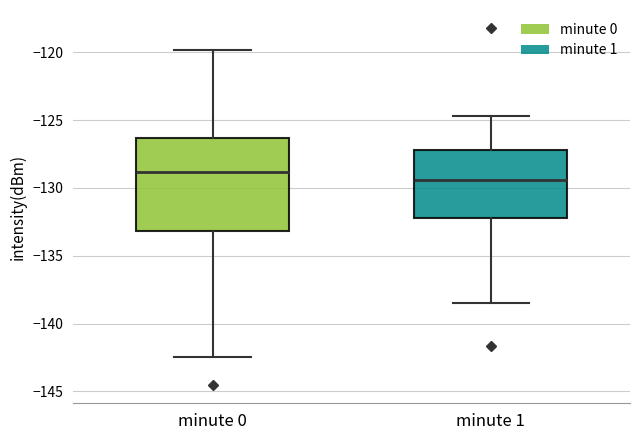

Which box is the tallest, from its lower edge to its upper edge?

minute 0